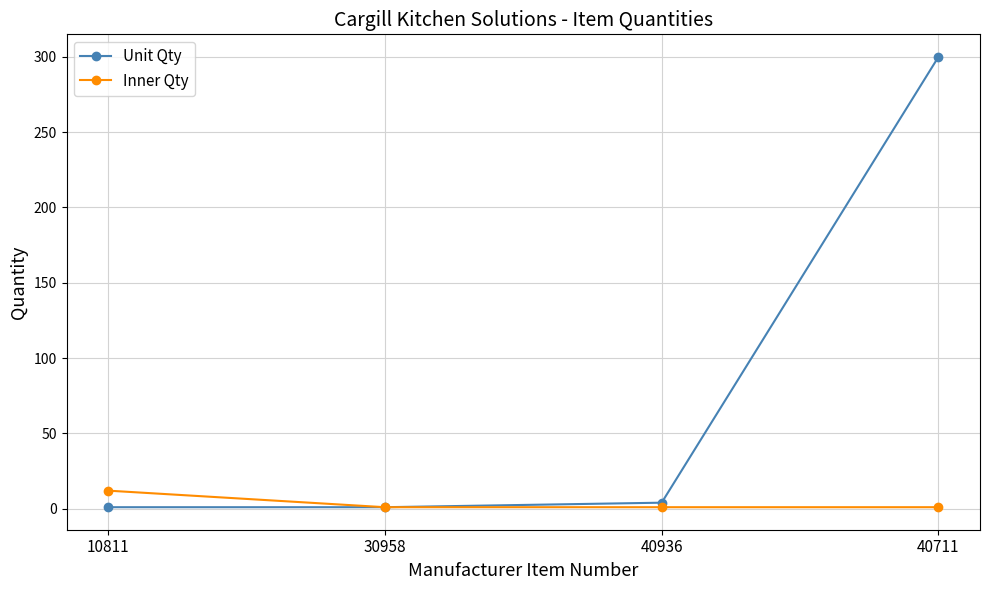

True or false: Unit Qty has more than 1 points higher than both neighbors.

False